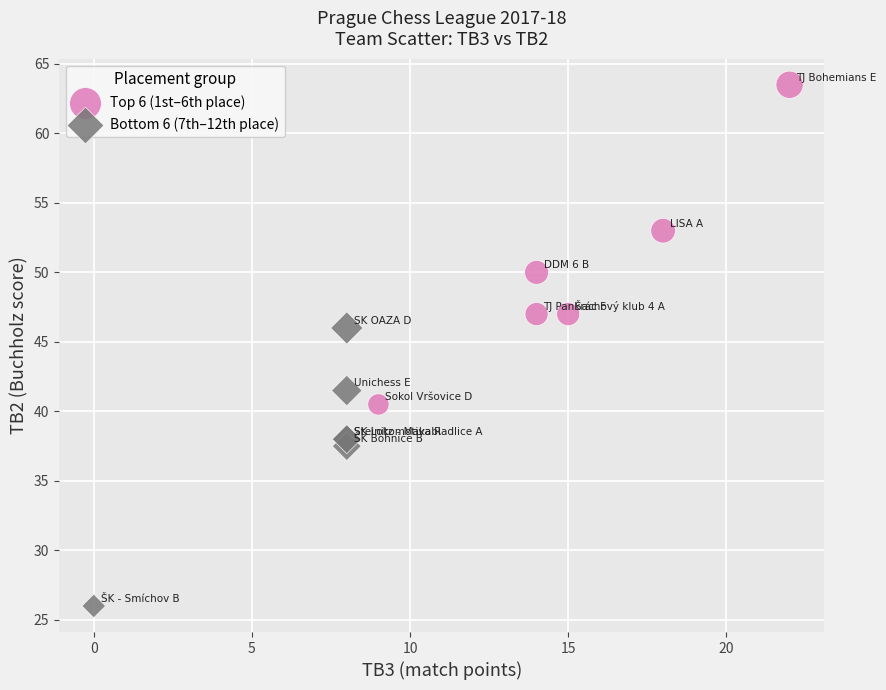

Which series reaches the maximum Y coordinate?

Top 6 (1st–6th place)